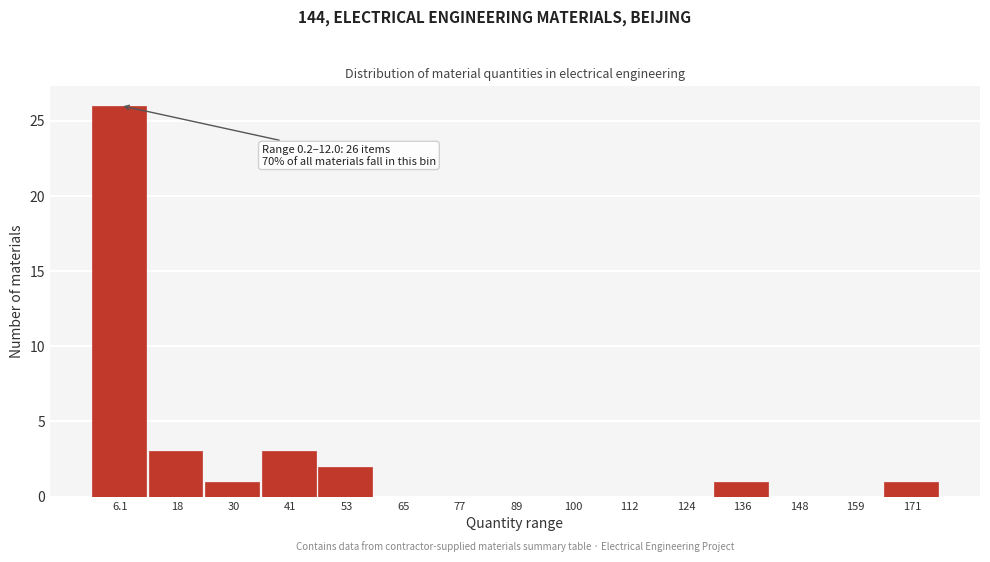

Over which range of the x-axis is the bar tallest?

0 to 12